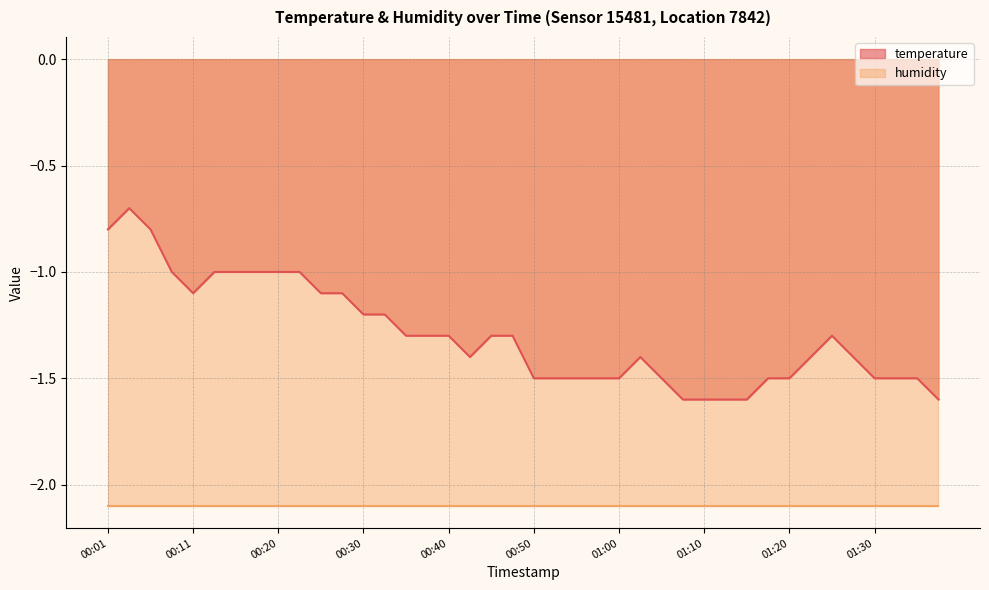

What value does the data have at 01:12?

-1.6